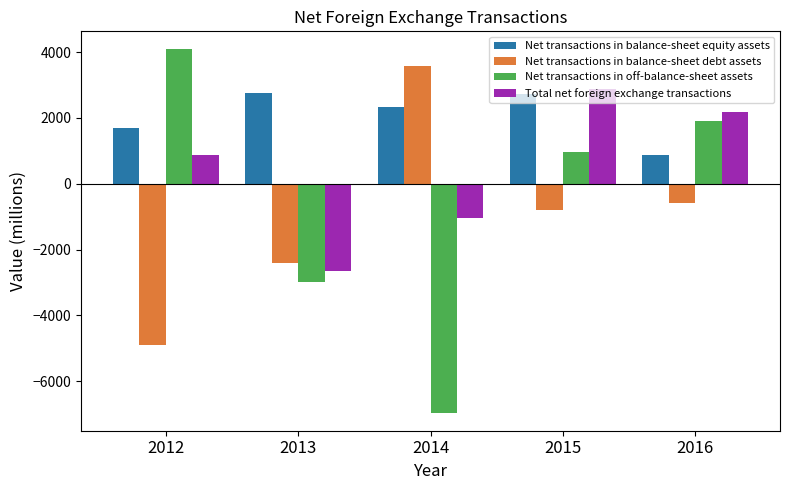

What is the spread (max minus min) of values at 2015?

3693.4